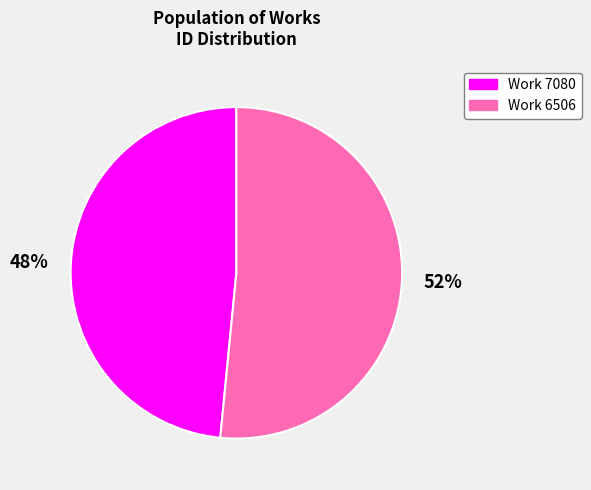

Is there any slice that represents more than half of the pie?

Yes